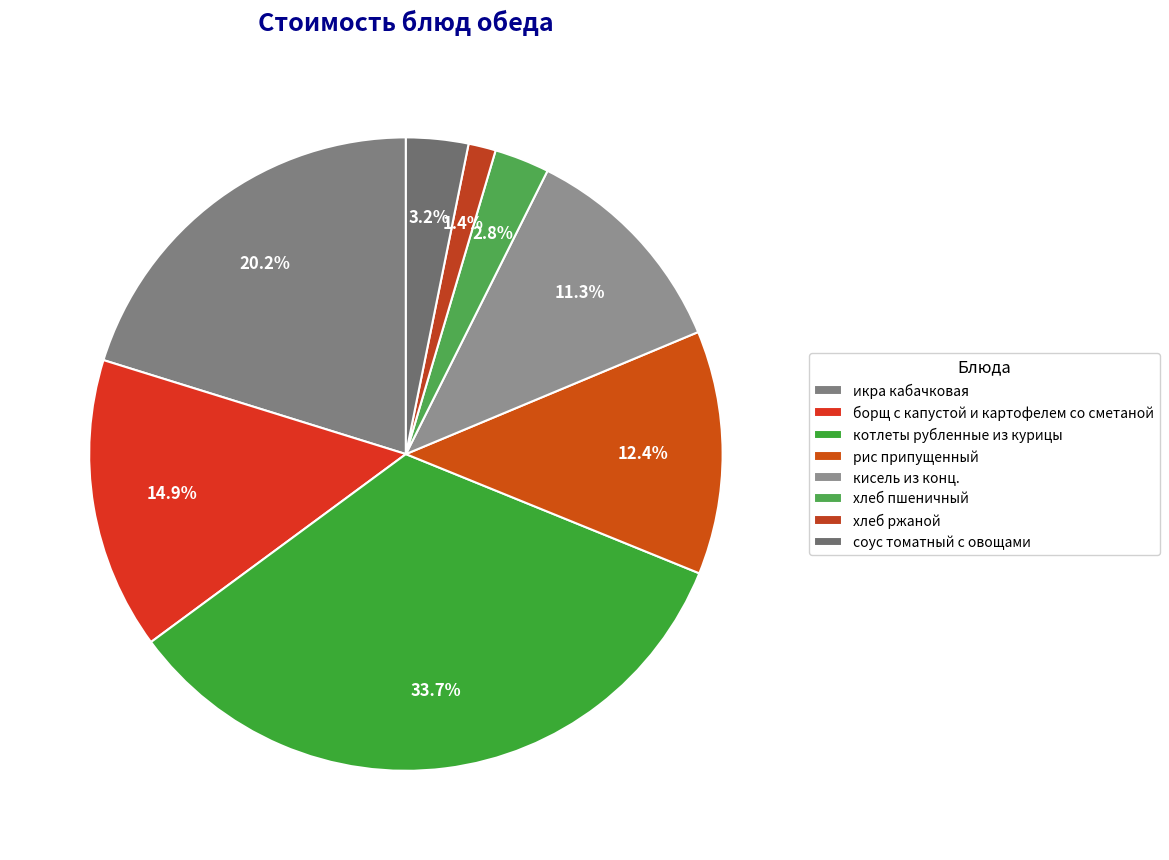

Is there any slice that represents more than half of the pie?

No